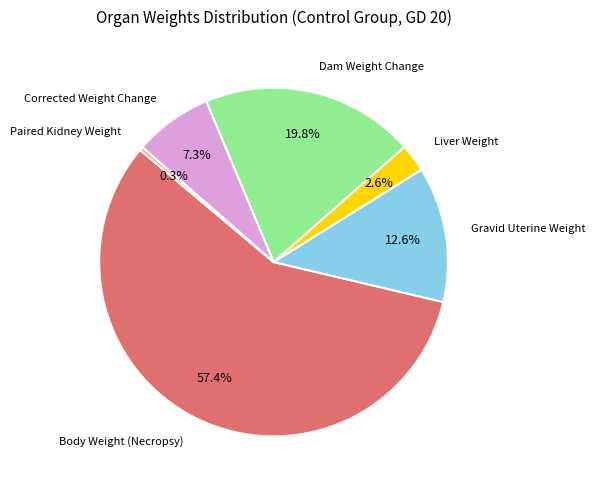

Is there any slice that represents more than half of the pie?

Yes